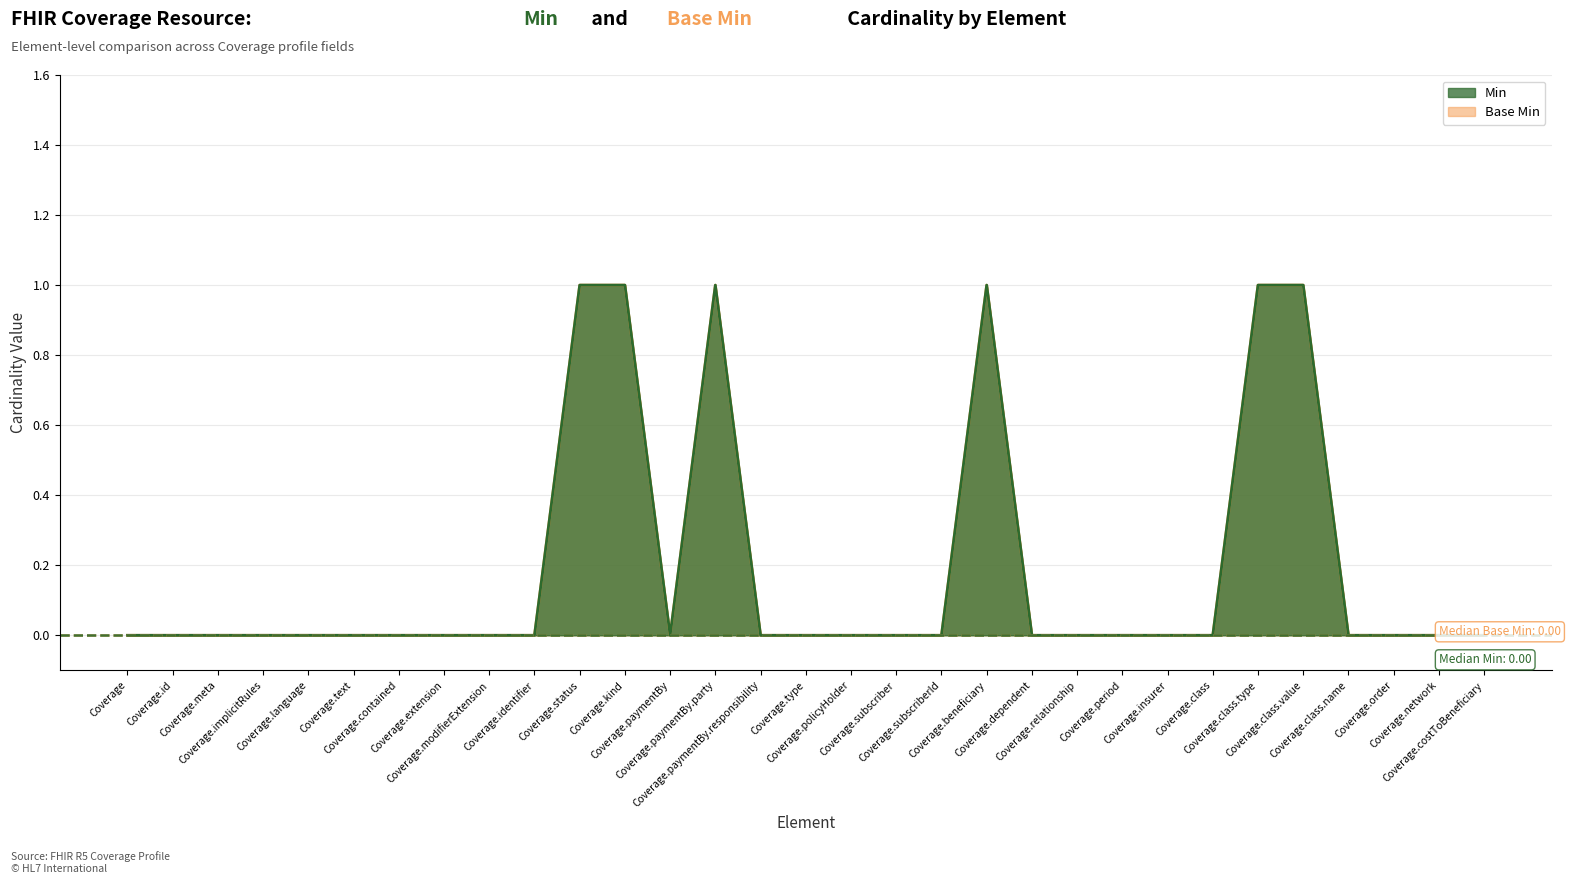

At how many categories does at least one series exceed 0?

6